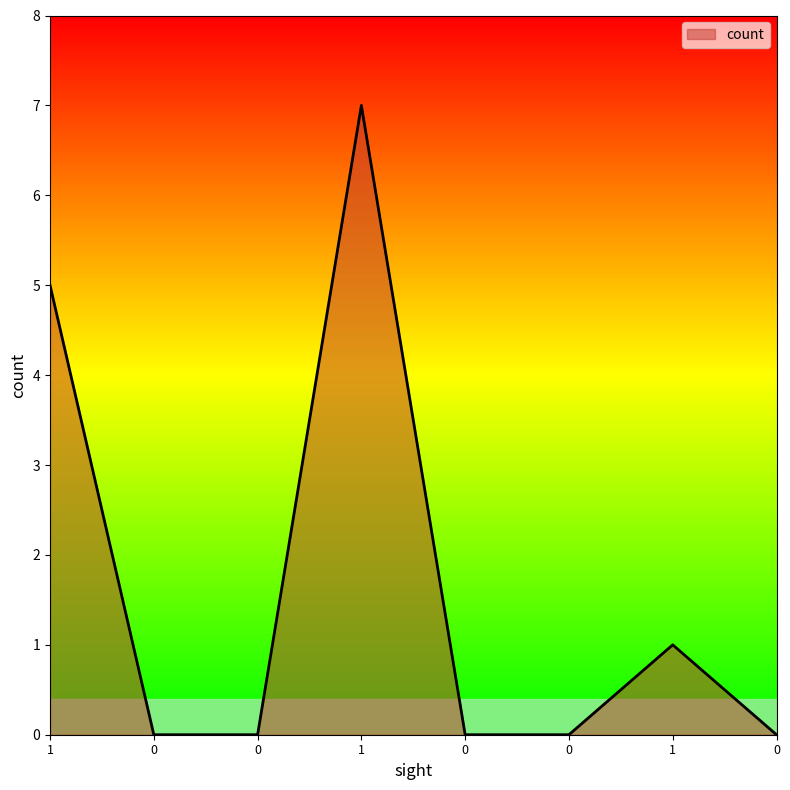

The value at 0 is 3. True or false?

False